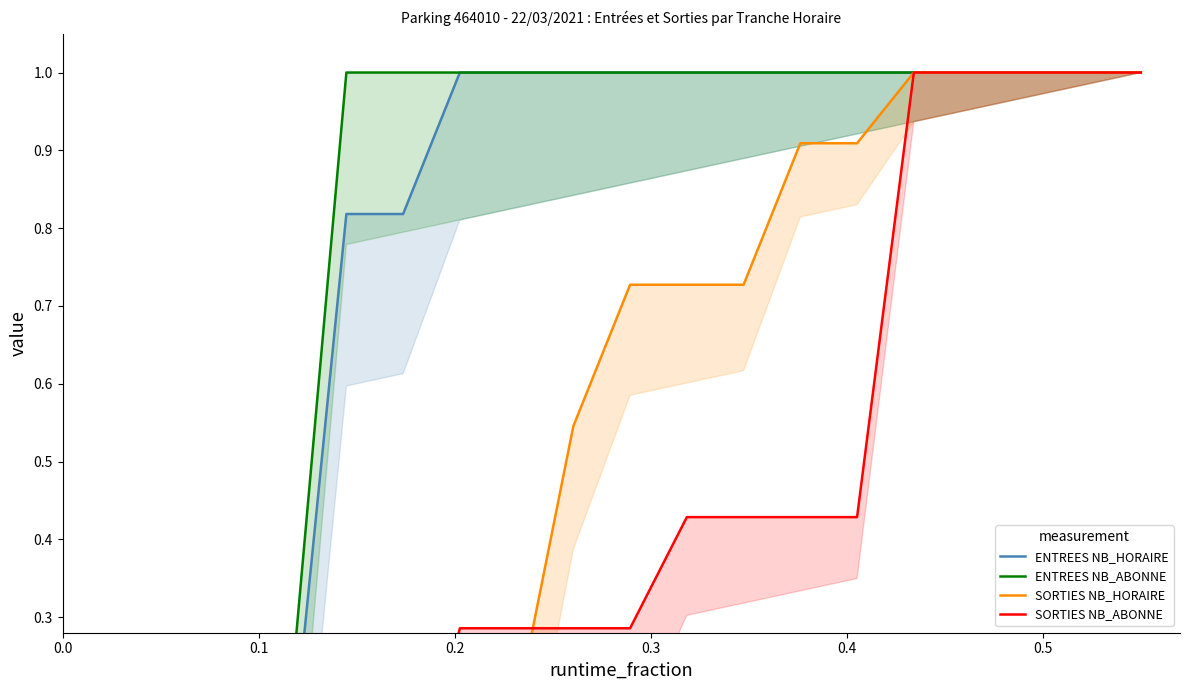

Reading left to right, list all the values displayed in this chart.

ENTREES NB_HORAIRE: 0.0	0.0	0.0	0.0	0.1	0.8	0.8	1.0	1.0	1.0	1.0	1.0	1.0	1.0	1.0	1.0	1.0	1.0	1.0	1.0
ENTREES NB_ABONNE: 0.0	0.0	0.2	0.2	0.2	1.0	1.0	1.0	1.0	1.0	1.0	1.0	1.0	1.0	1.0	1.0	1.0	1.0	1.0	1.0
SORTIES NB_HORAIRE: 0.0	0.0	0.0	0.0	0.0	0.1	0.1	0.2	0.2	0.5	0.7	0.7	0.7	0.9	0.9	1.0	1.0	1.0	1.0	1.0
SORTIES NB_ABONNE: 0.0	0.0	0.0	0.0	0.0	0.0	0.0	0.3	0.3	0.3	0.3	0.4	0.4	0.4	0.4	1.0	1.0	1.0	1.0	1.0